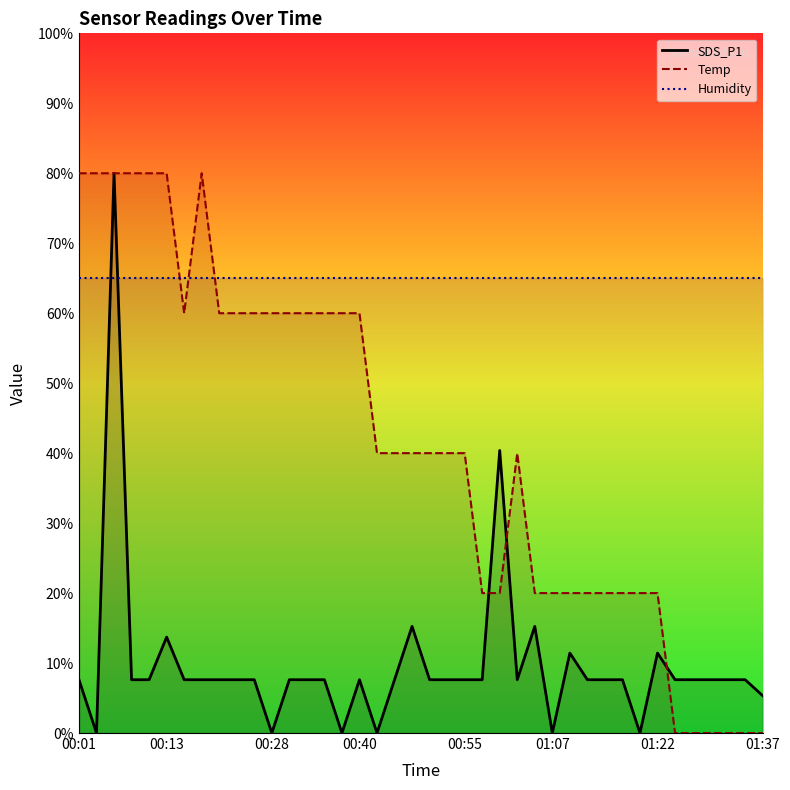

Which category has the highest value in the SDS_P1 series?

00:06